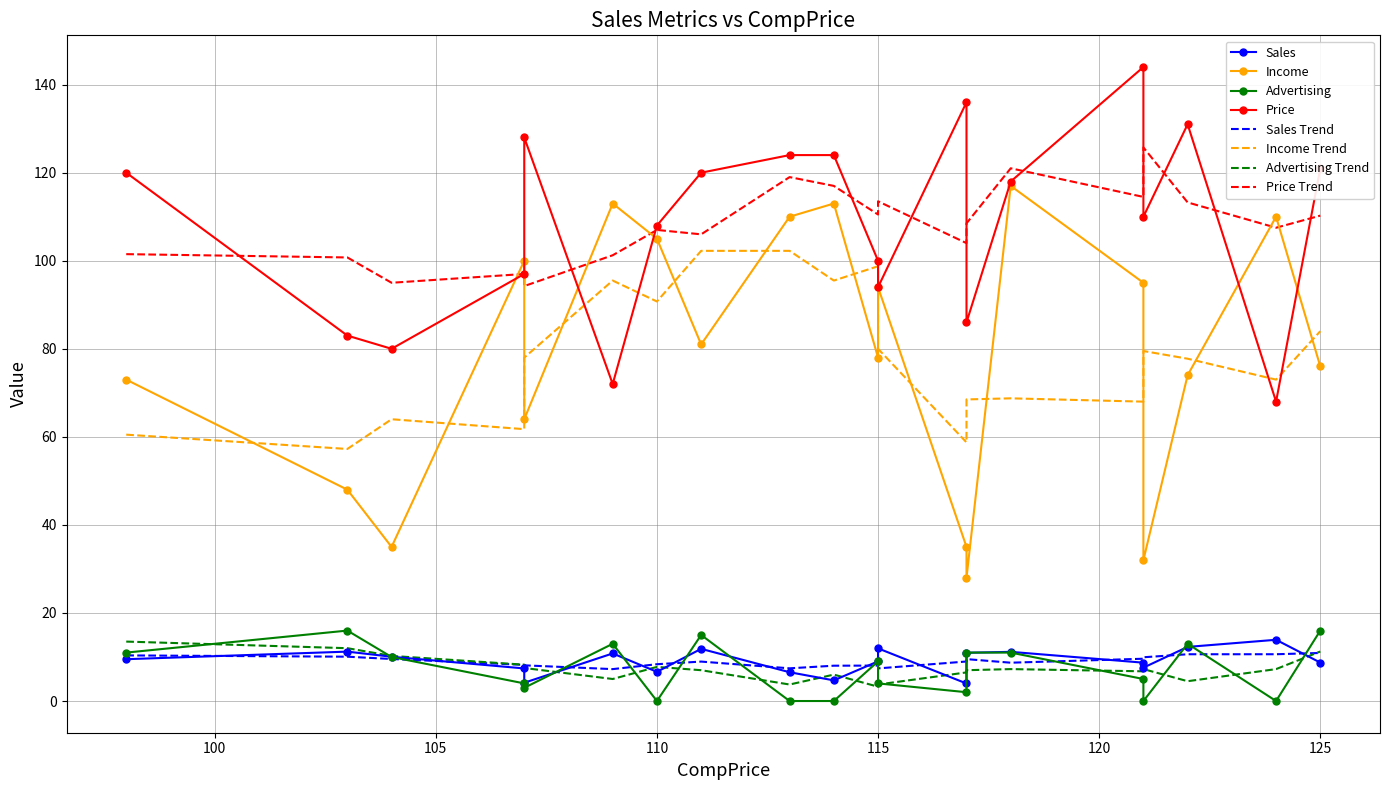

How many lines are shown in the chart?

4